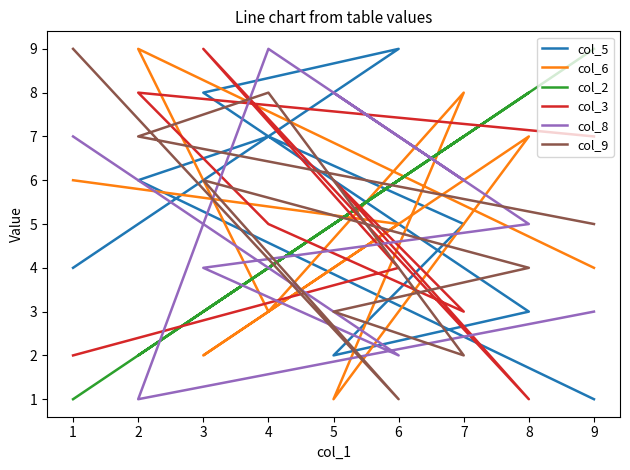

How many interior local peaks does the col_6 series have?

3